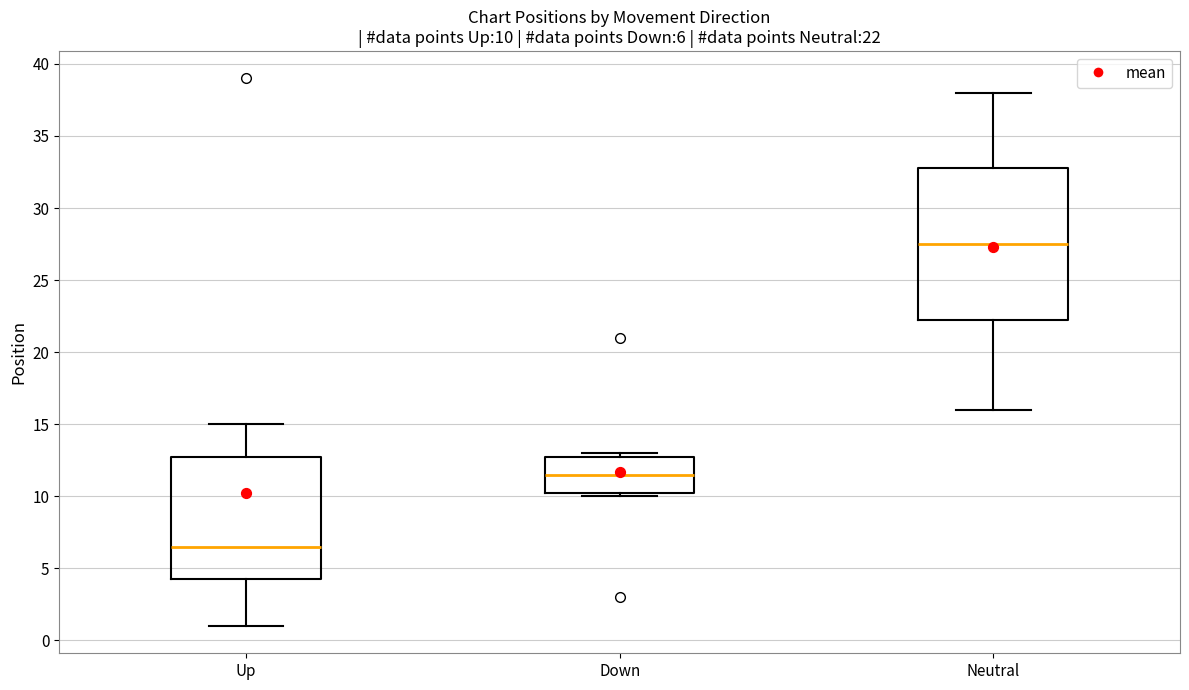

Comparing the boxes themselves (not the whiskers), which one is the tallest?

Neutral